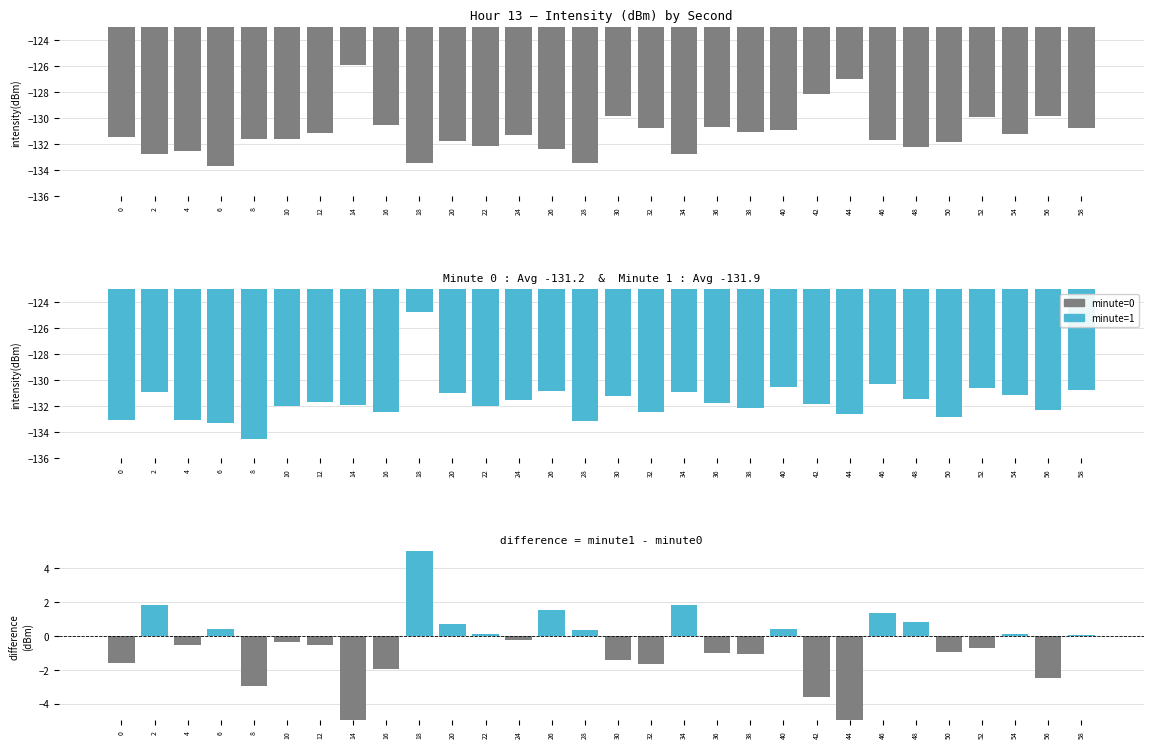

Between 56 and 0, which is larger?

56